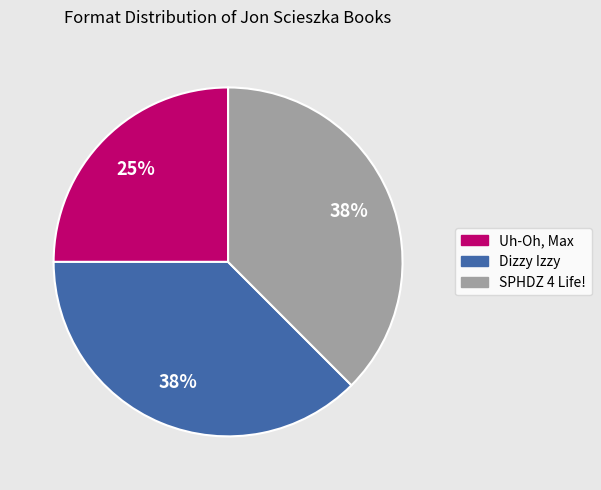

Is there a majority slice in this chart?

No